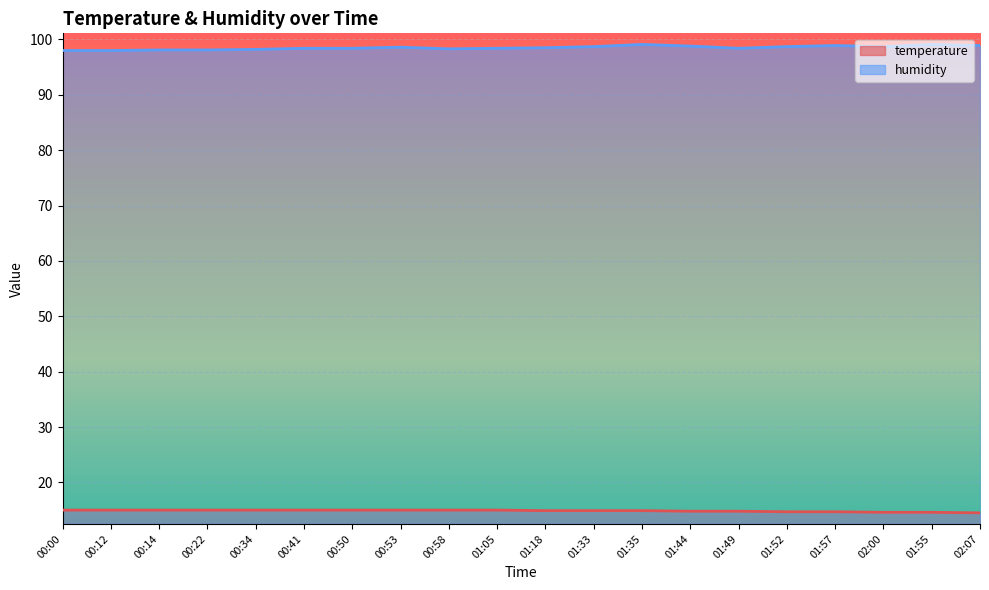

What position from the right is 00:58?

12